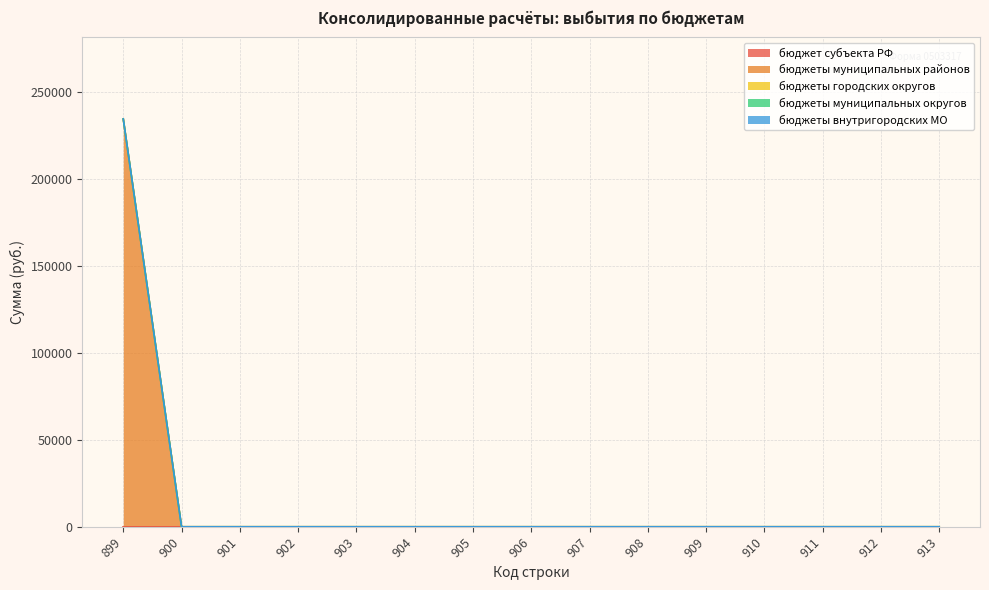

Which has a higher value, 907 or 902?

907